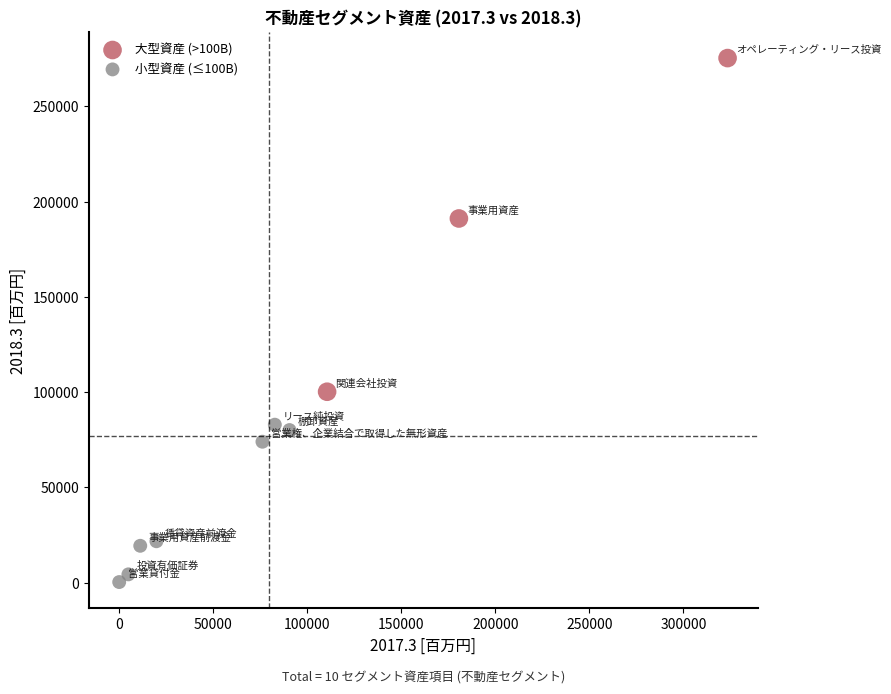

Which series has the largest Y range (max minus min)?

大型資産 (>100B)